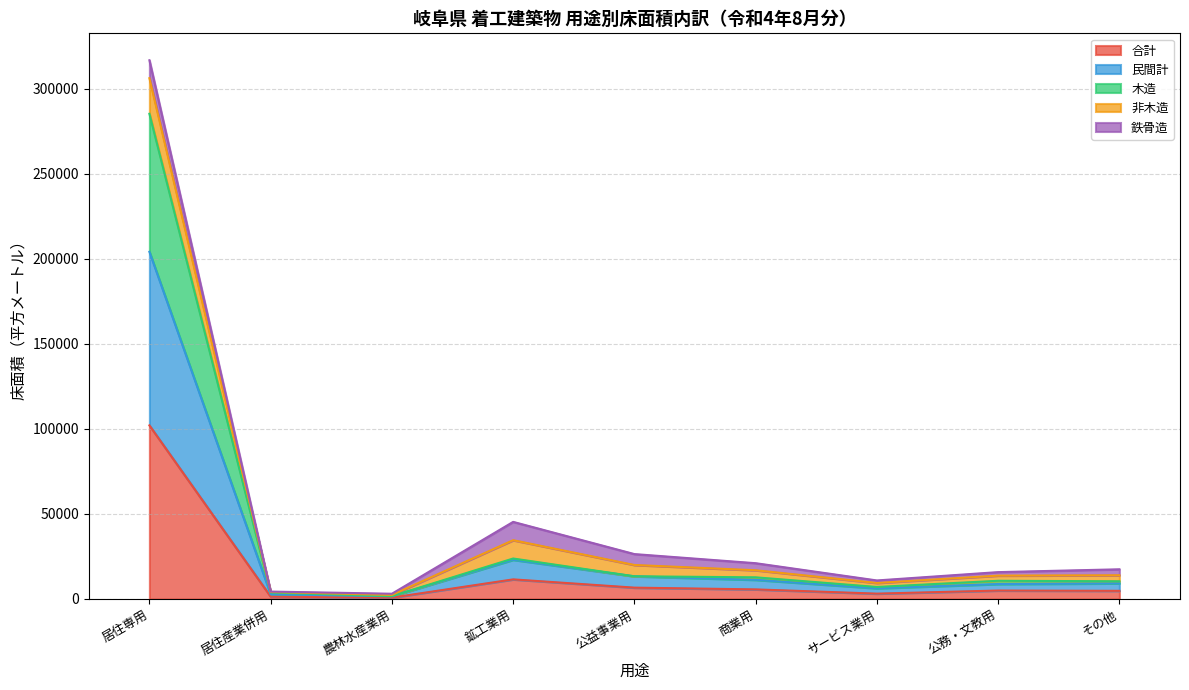

At which label does 合計 reach its peak?

居住専用